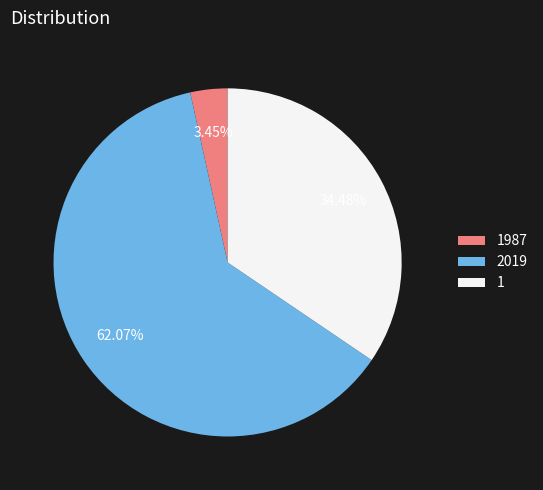

To the nearest percent, what is the combined percentage of 1 and 2019?

97%